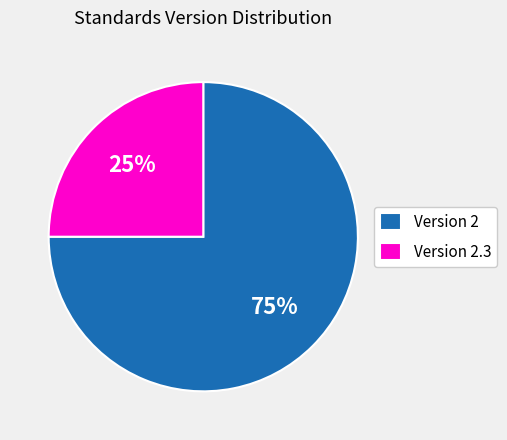

To the nearest percent, what is the average slice percentage?

50%